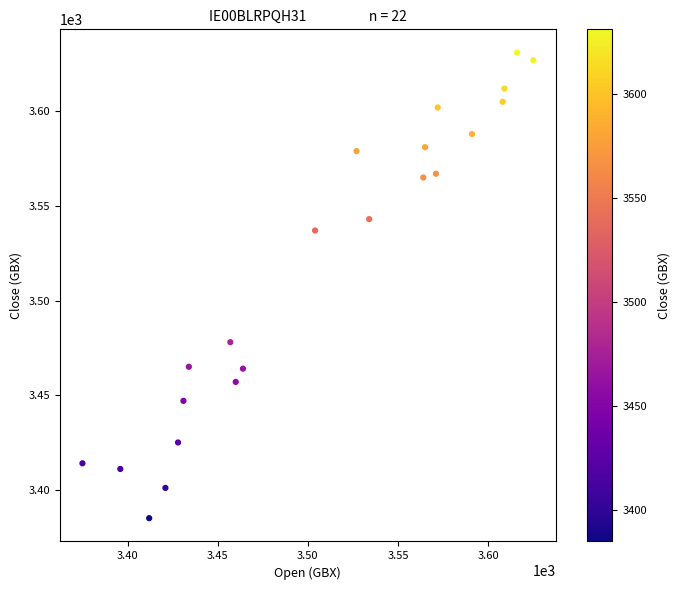

What is the range of Y values (max minus min)?

246